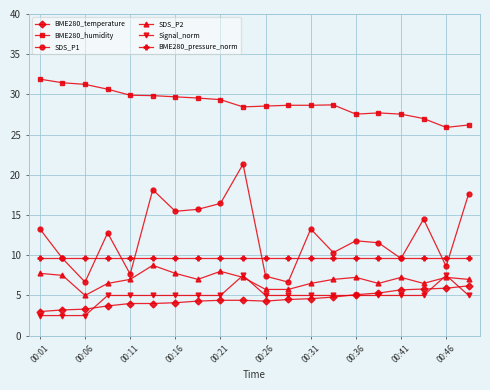

How many Signal_norm values are between 5 and 6?

15